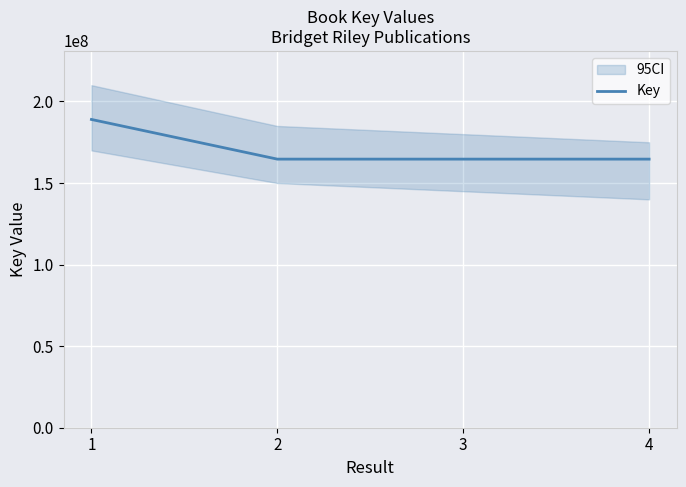

Where is the first local minimum?

2